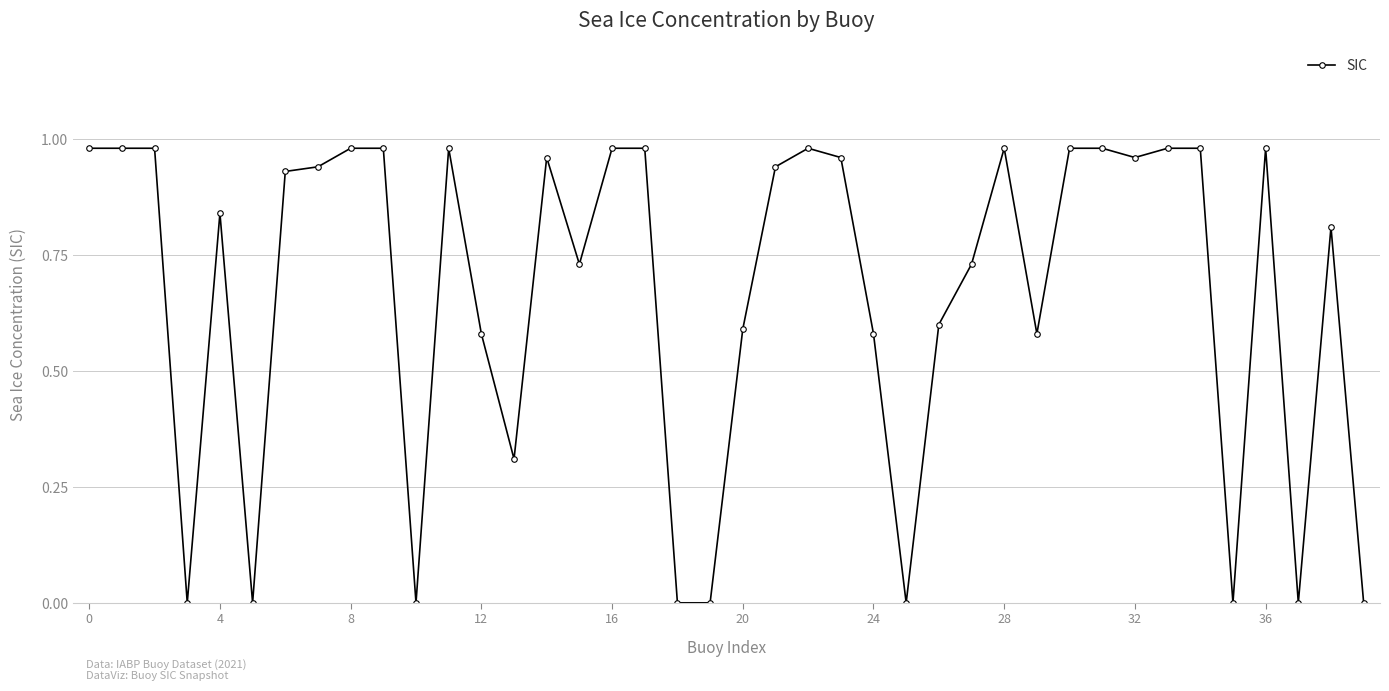

True or false: the data has more than 2 interior local peaks.

True